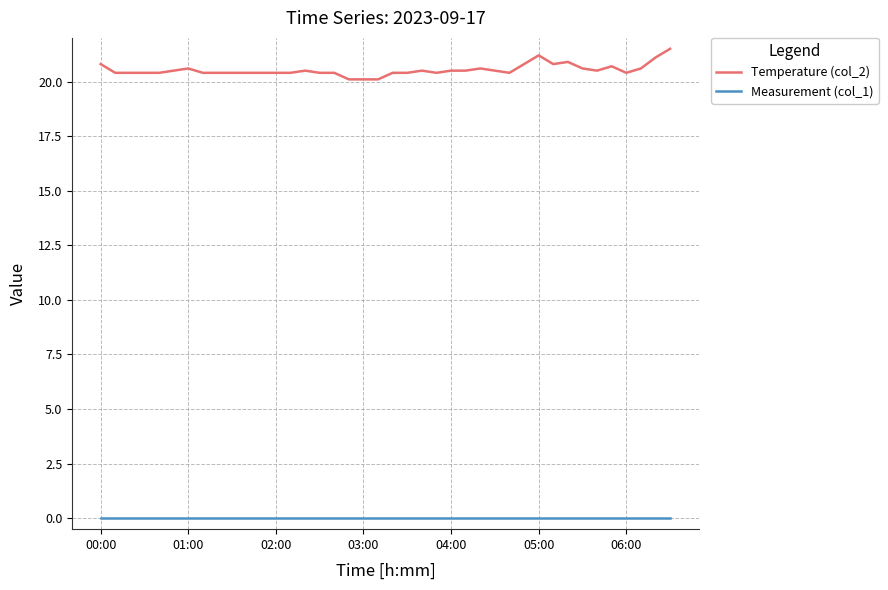

True or false: Measurement (col_1) and Temperature (col_2) cross at least once.

False